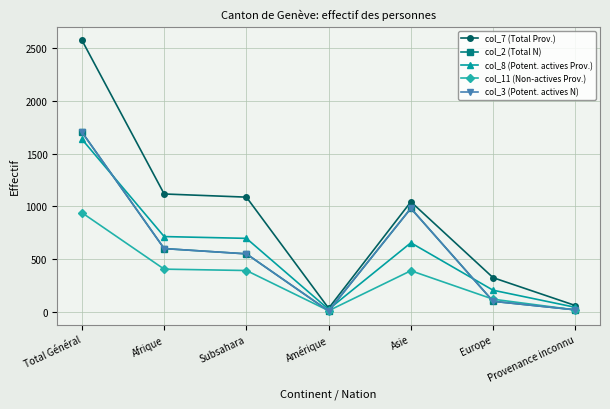

At which category does col_3 (Potent. actives N) reach its first local peak?

Asie